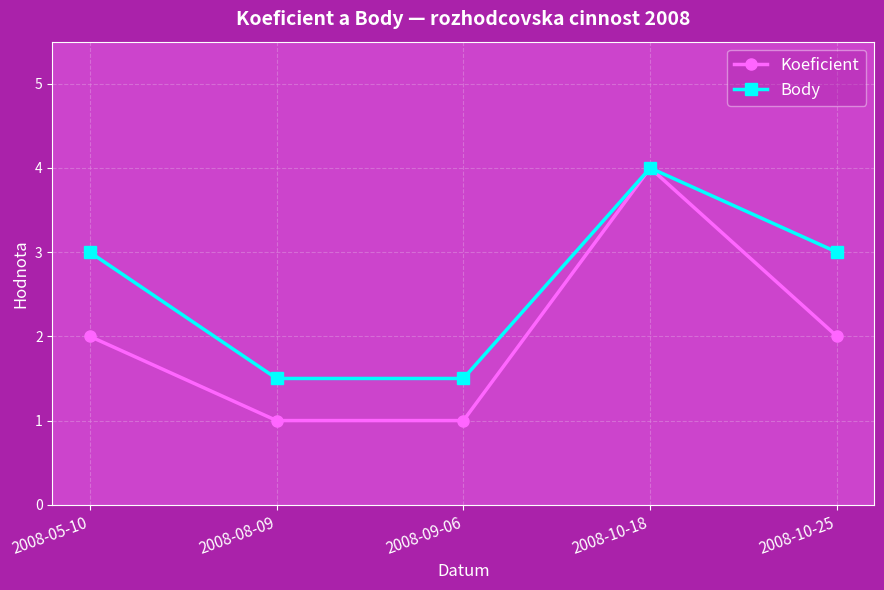

What is the value of the Body point at the 4th from the left?

4.0